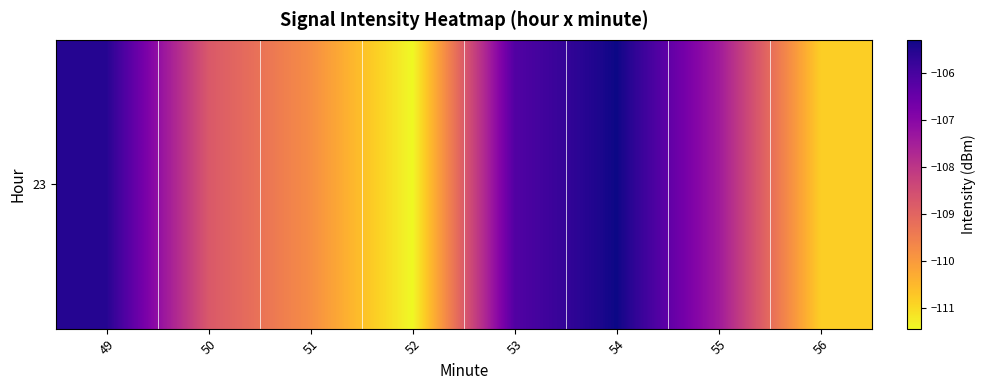

Reading left to right, extract all data points from this chart.

49=-105.6	50=-108.8	51=-109.8	52=-111.4	53=-106.2	54=-105.3	55=-107.4	56=-110.8